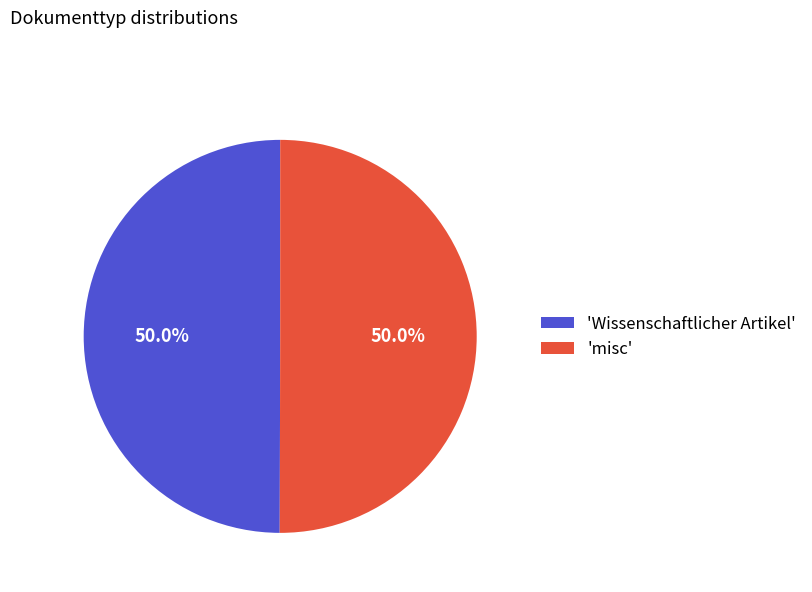

What is the ratio of the value at 'misc' to the value at 'Wissenschaftlicher Artikel'?

1.0